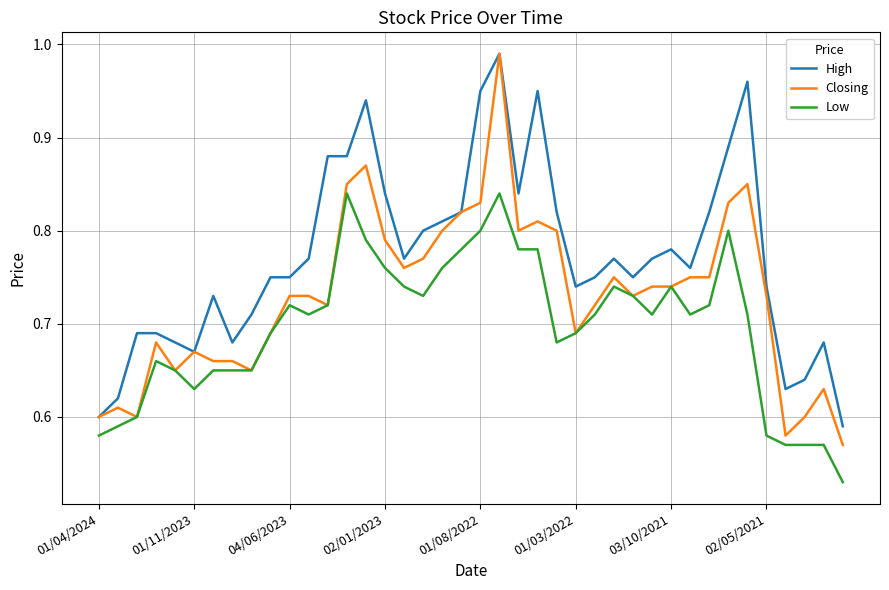

Which series has the largest total across all categories?

High